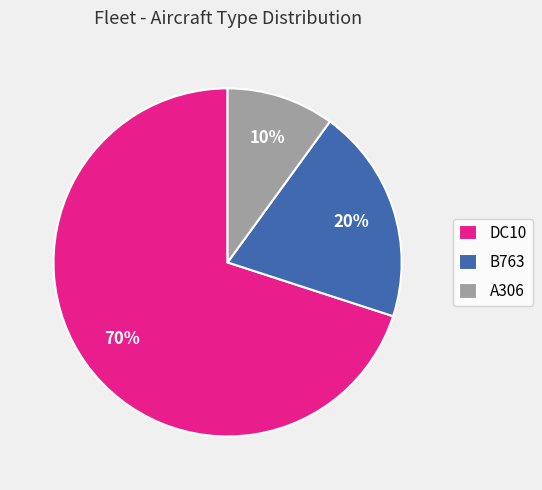

Does any single category account for the majority?

Yes